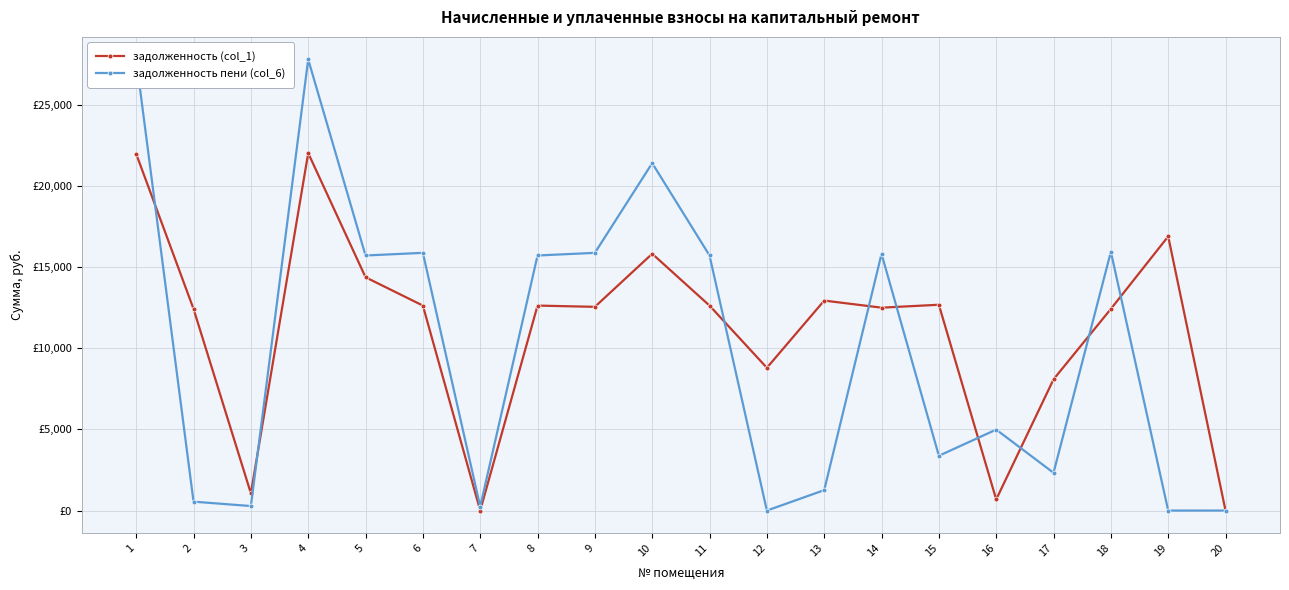

How many values in задолженность (col_1) are above zero?

18